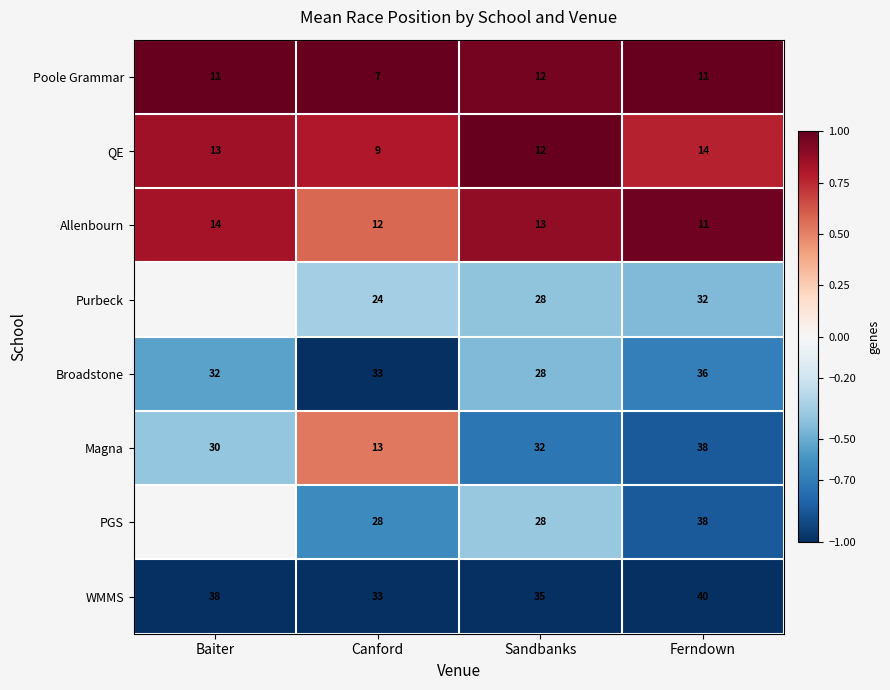

Read the QE value at Sandbanks.

12